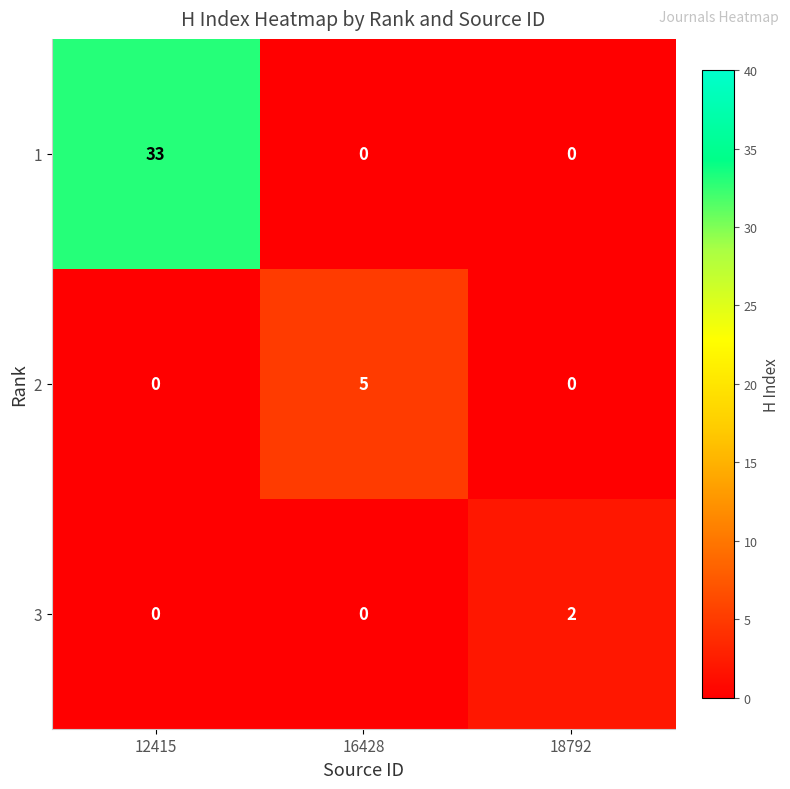

Count the 3 values in the range 0 to 2.

3